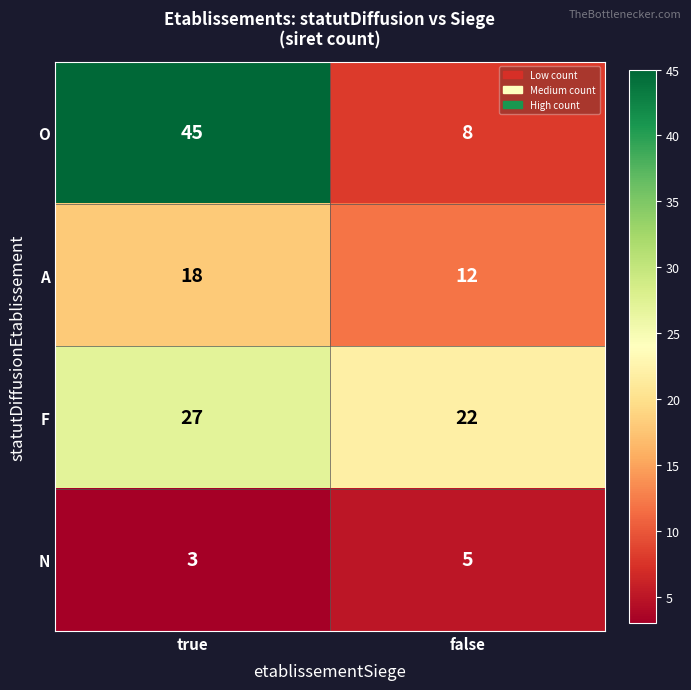

Reading left to right, extract all data points from this chart.

O: 45	8
A: 18	12
F: 27	22
N: 3	5